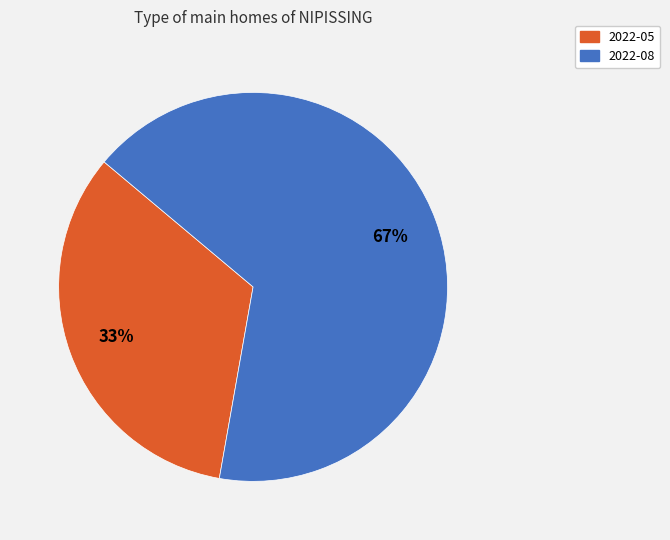

What is the largest slice in the pie chart?

2022-08